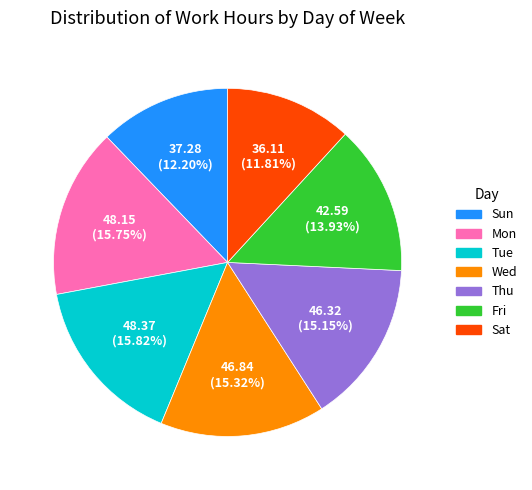

Is there a majority slice in this chart?

No